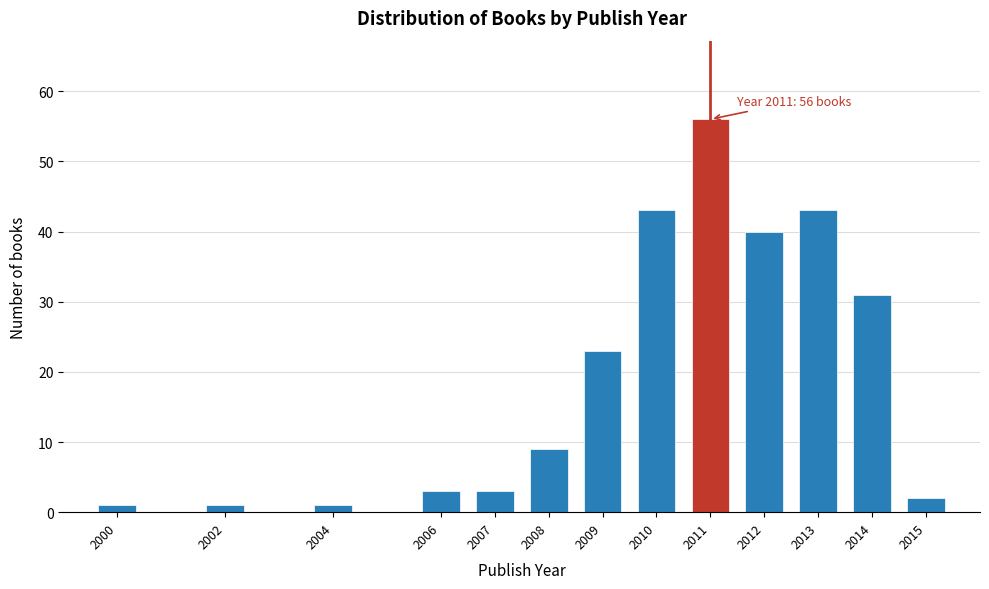

Reading left to right, list all the values displayed in this chart.

1	1	1	3	3	9	23	43	56	40	43	31	2